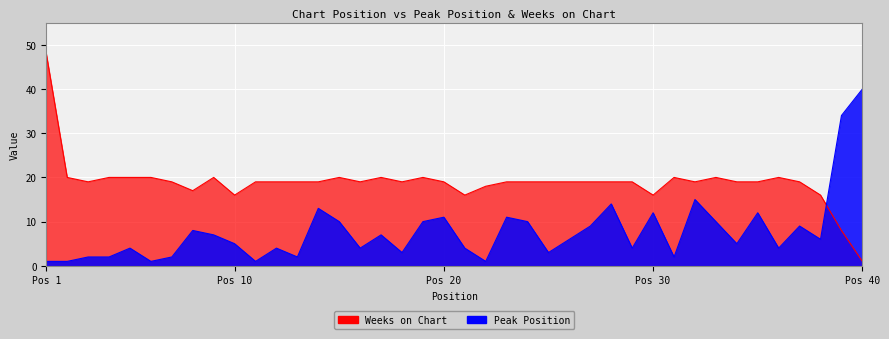

Rank the series at 31 from lowest to highest value.

Peak Position, Weeks on Chart